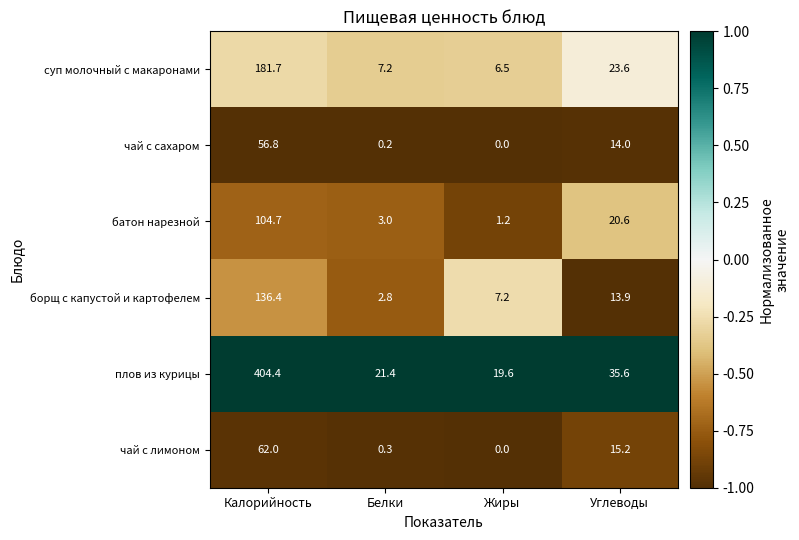

At which category is the sum across all series the highest?

Калорийность